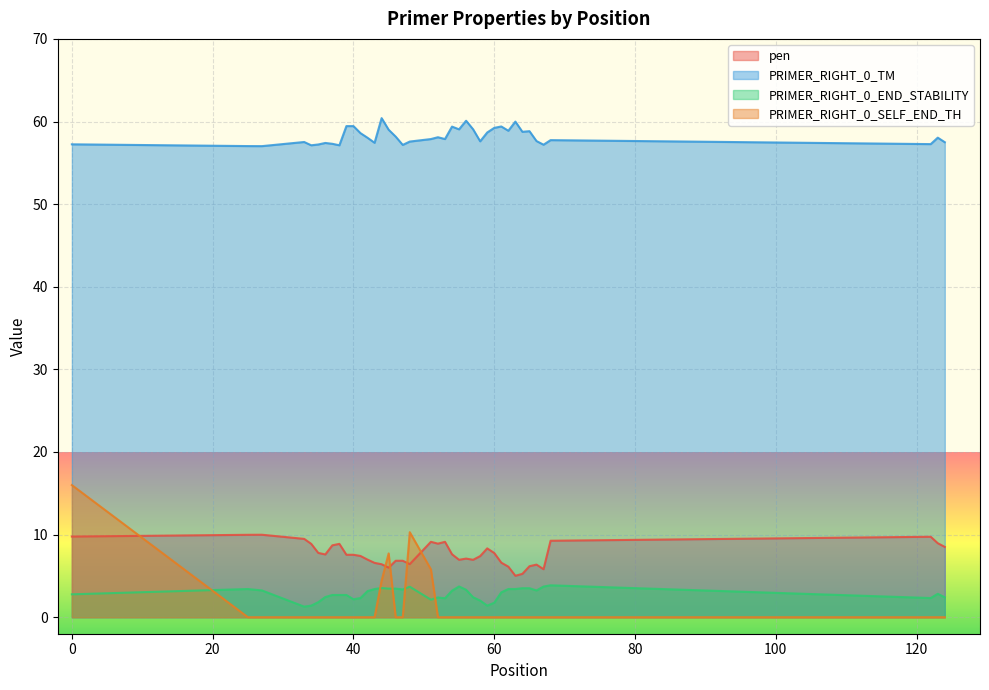

What is the difference between the maximum and minimum values in the pen series?

5.0